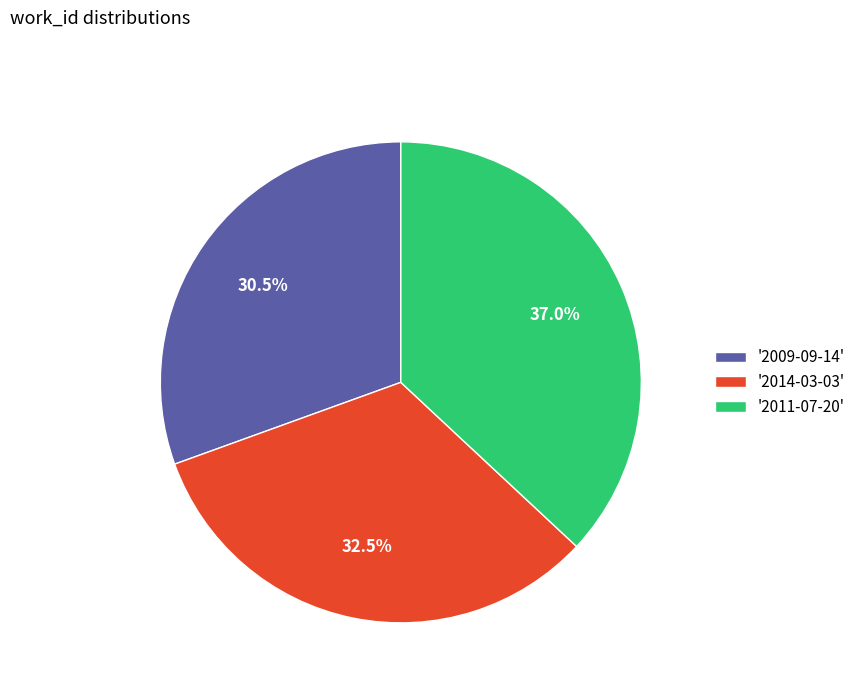

Rank the categories by value from lowest to highest.

'2009-09-14', '2014-03-03', '2011-07-20'